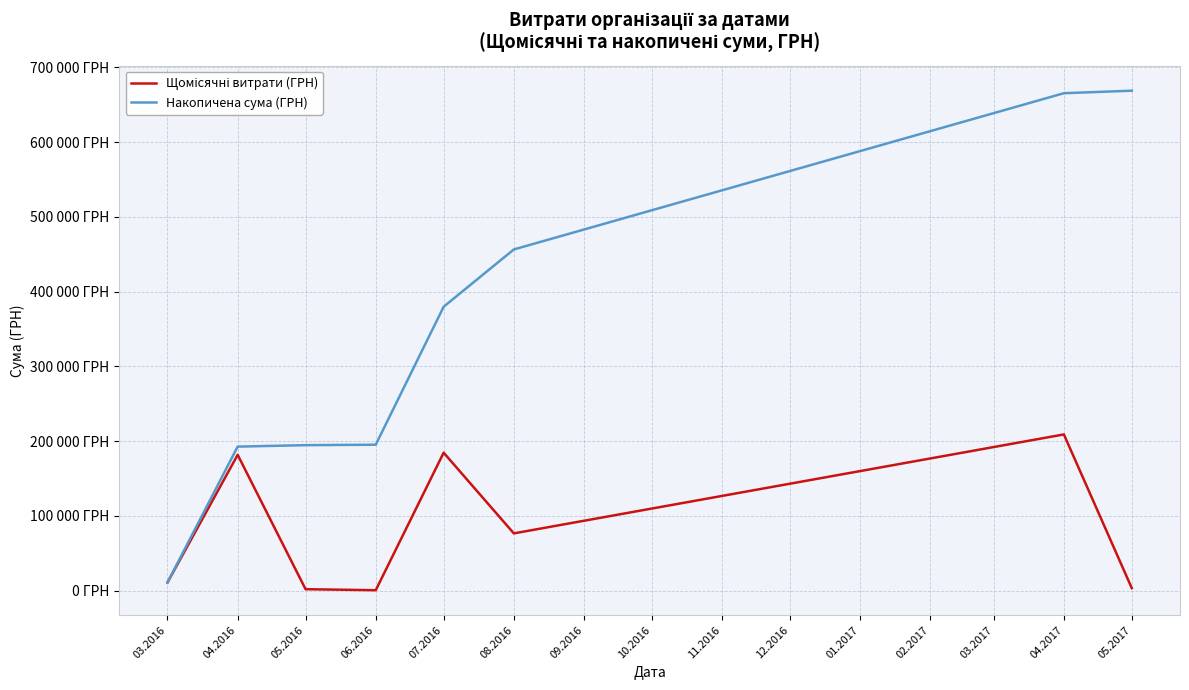

Does the chart have visible grid lines?

Yes